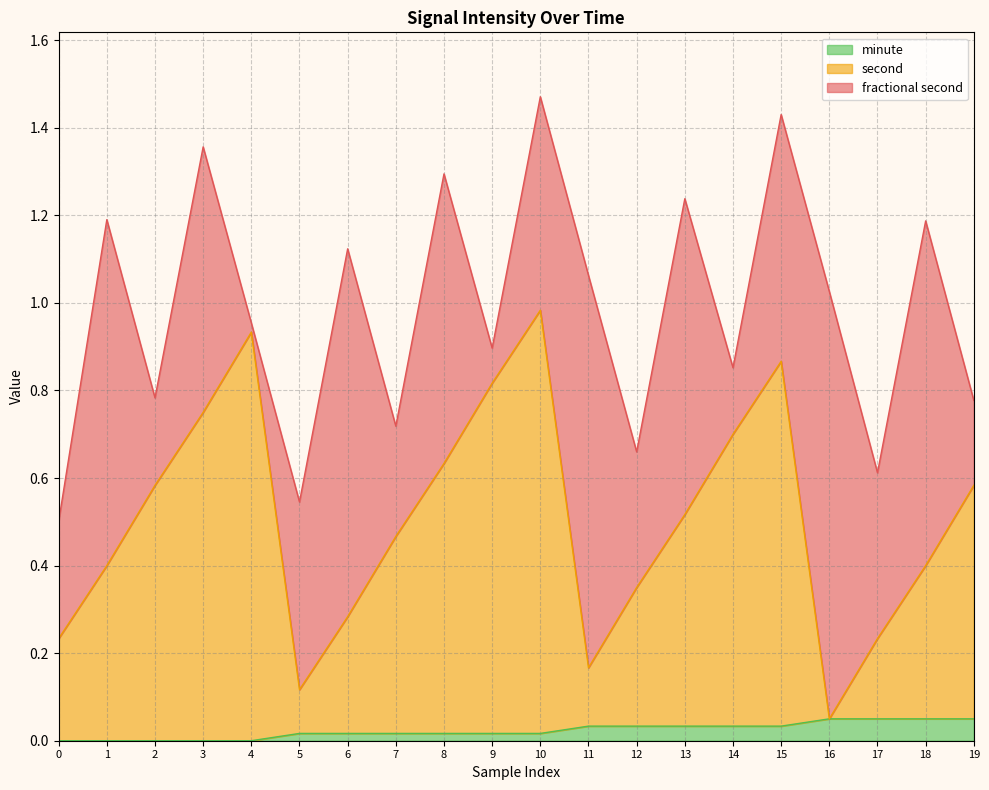

How many categories are shown in the chart?

20